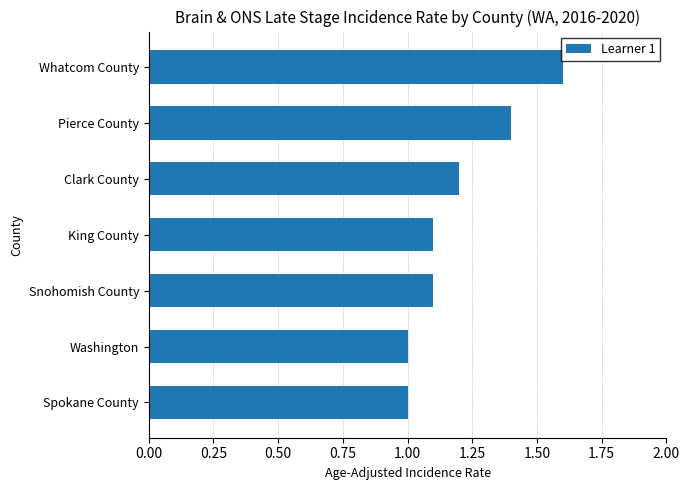

How many bars are there in total?

7